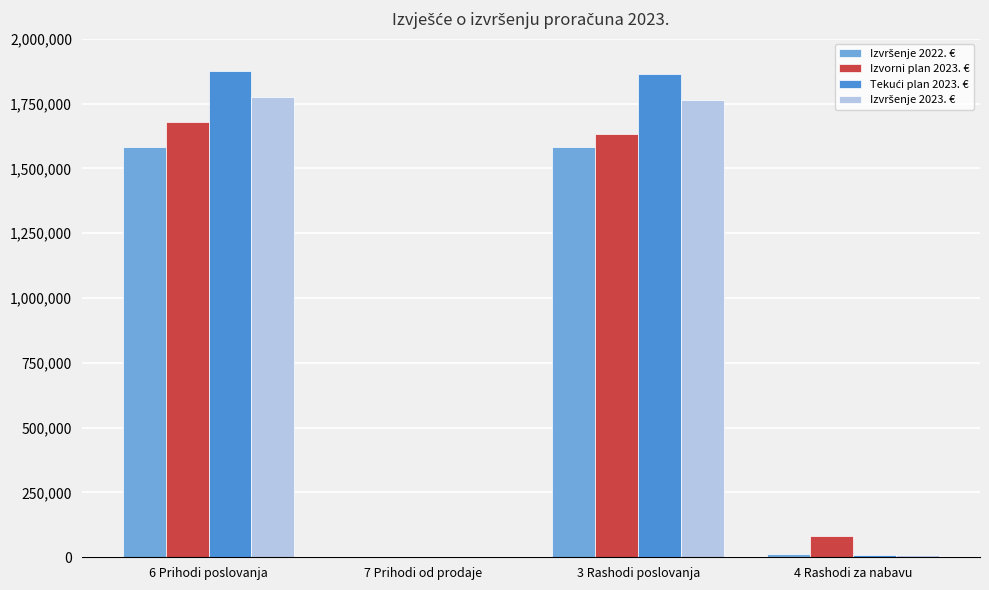

What is the difference between the Izvorni plan 2023. € values at 7 Prihodi od prodaje and 6 Prihodi poslovanja?

1677000.0